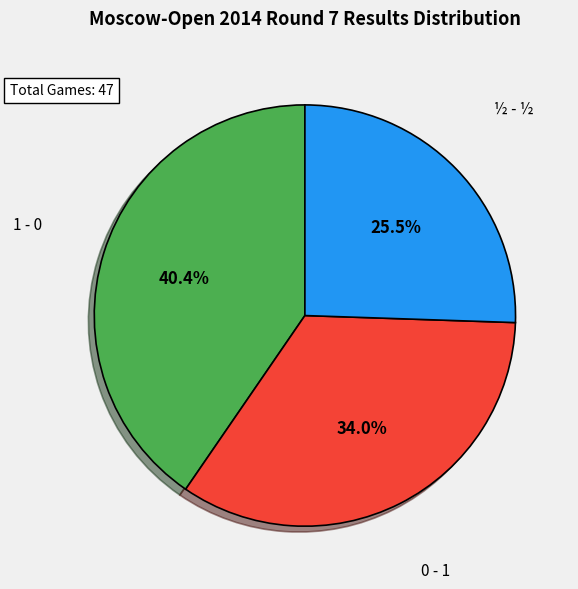

Does any single category account for the majority?

No